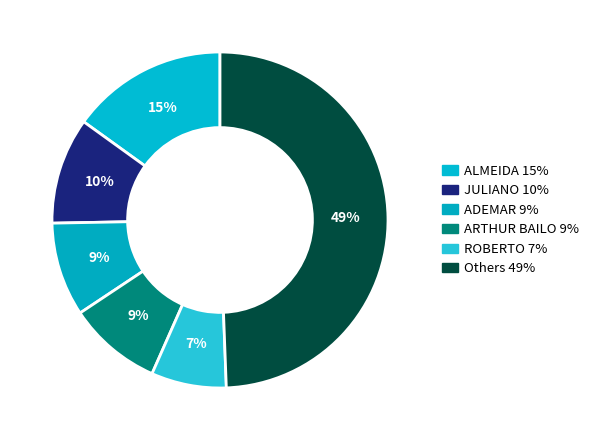

Count the number of slices in the pie.

6